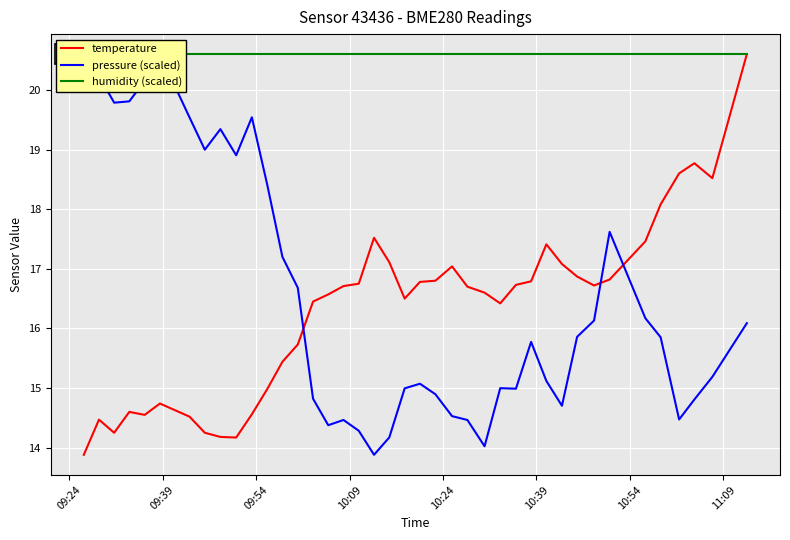

What is the minimum value for temperature?

13.9